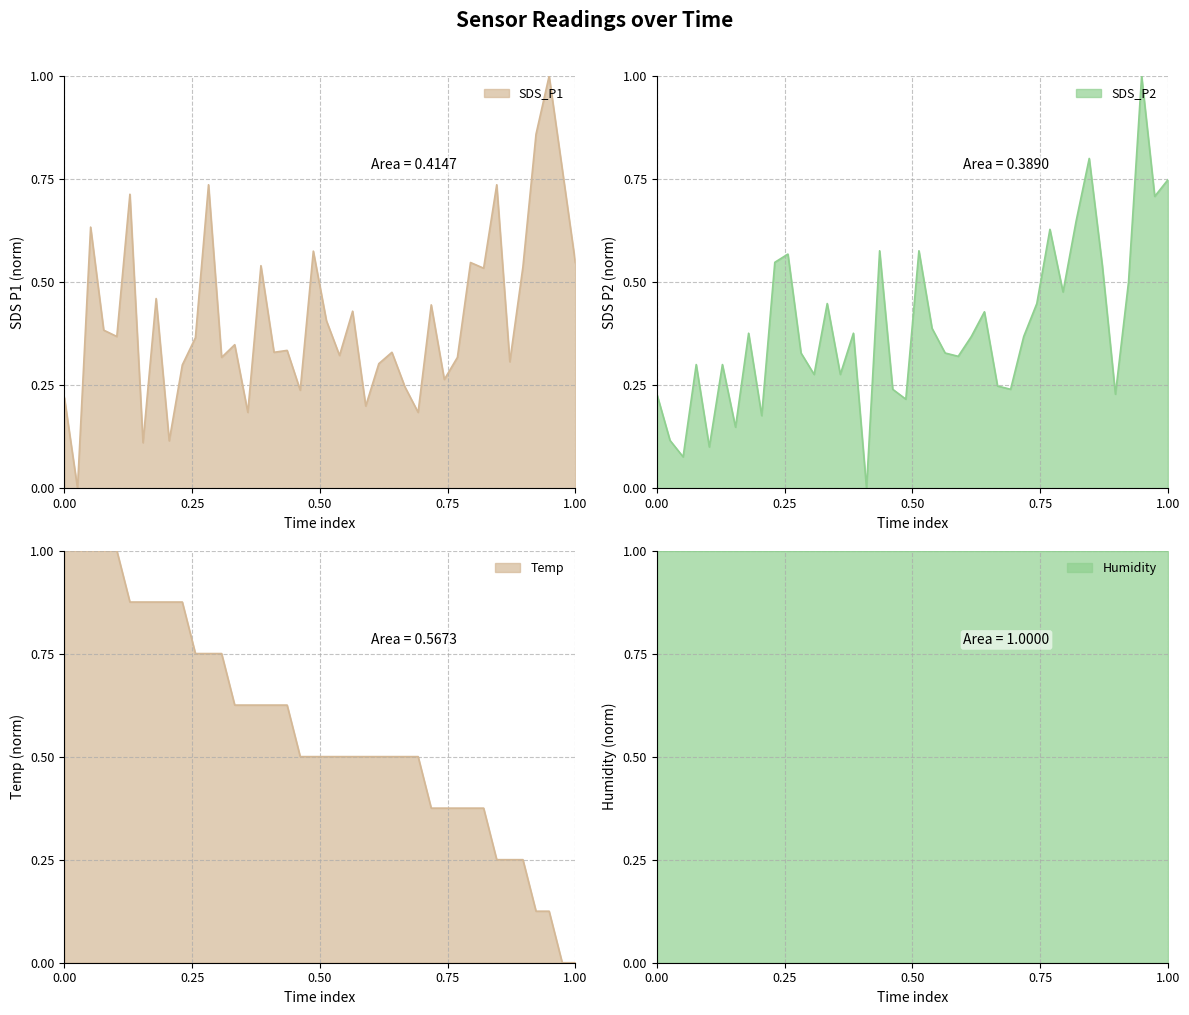

Where is SDS_P1 nearest to the value 0?

00:03